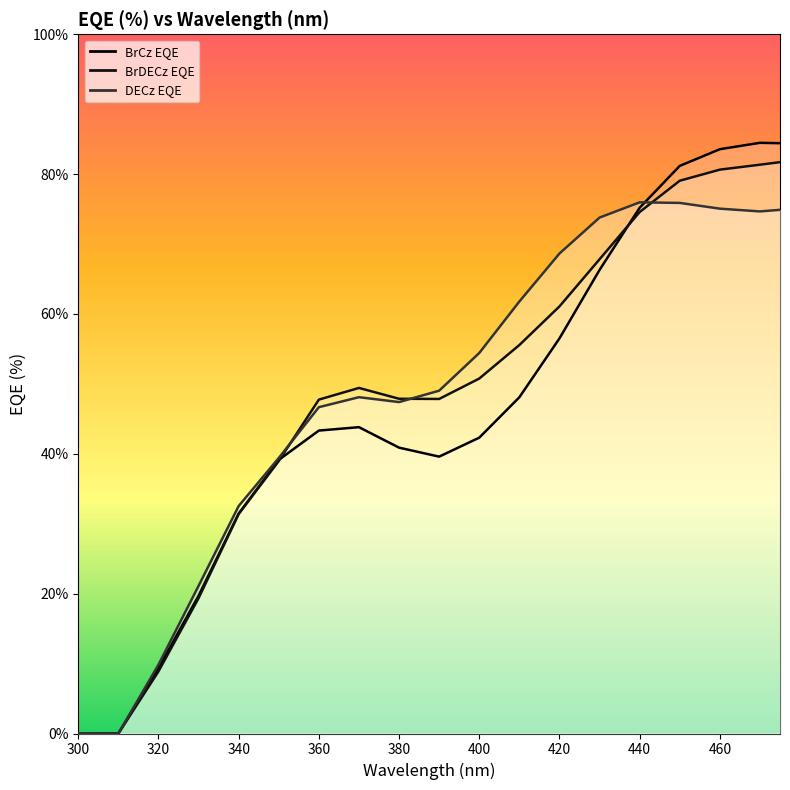

Which category has the highest value across all series?

470